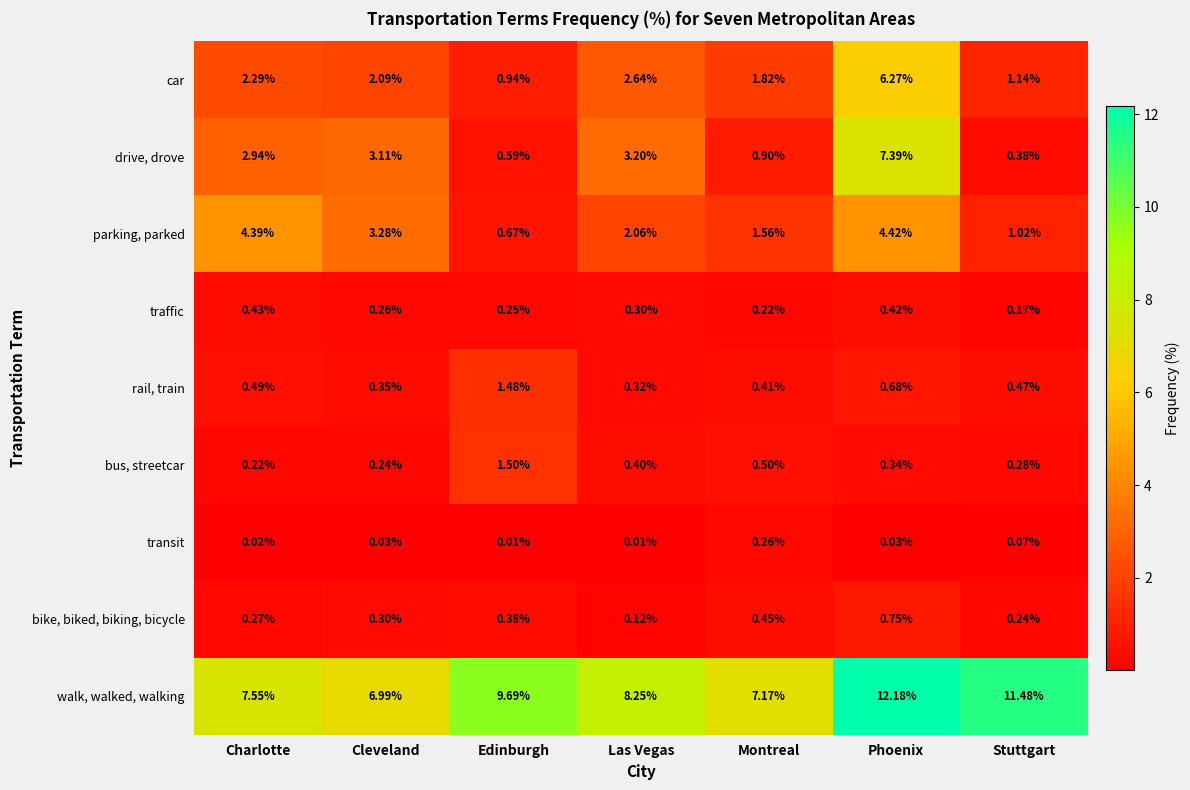

Where does the drive, drove series first go above 2?

Charlotte